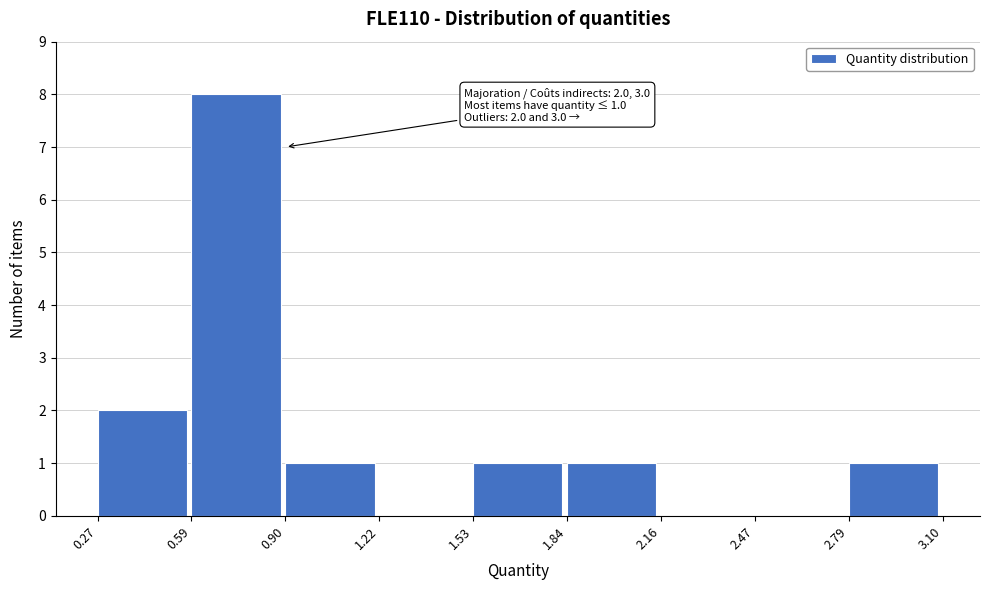

Which range on the x-axis has the tallest bar?

0.59 to 0.90